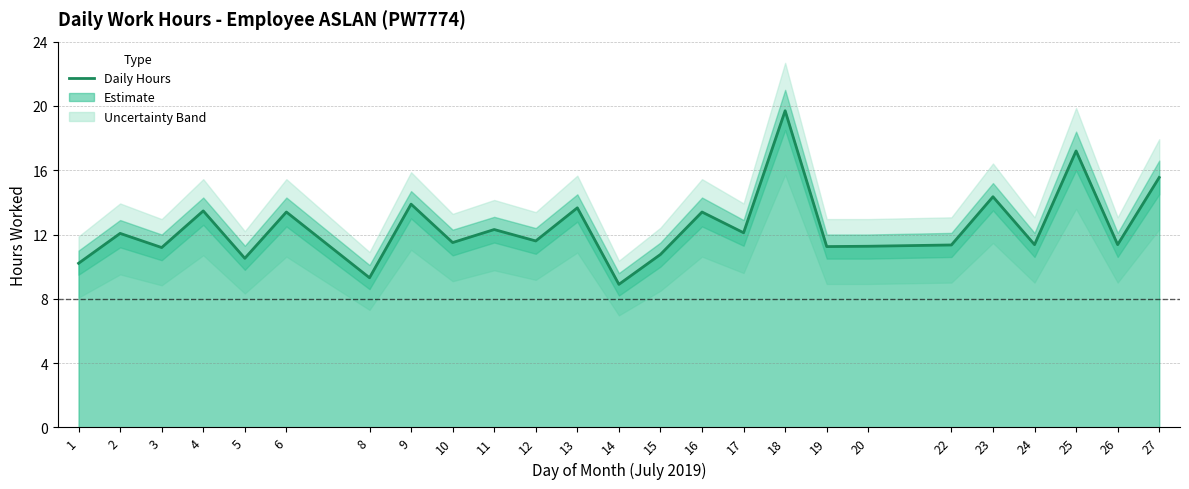

Read the value at 26.

11.4